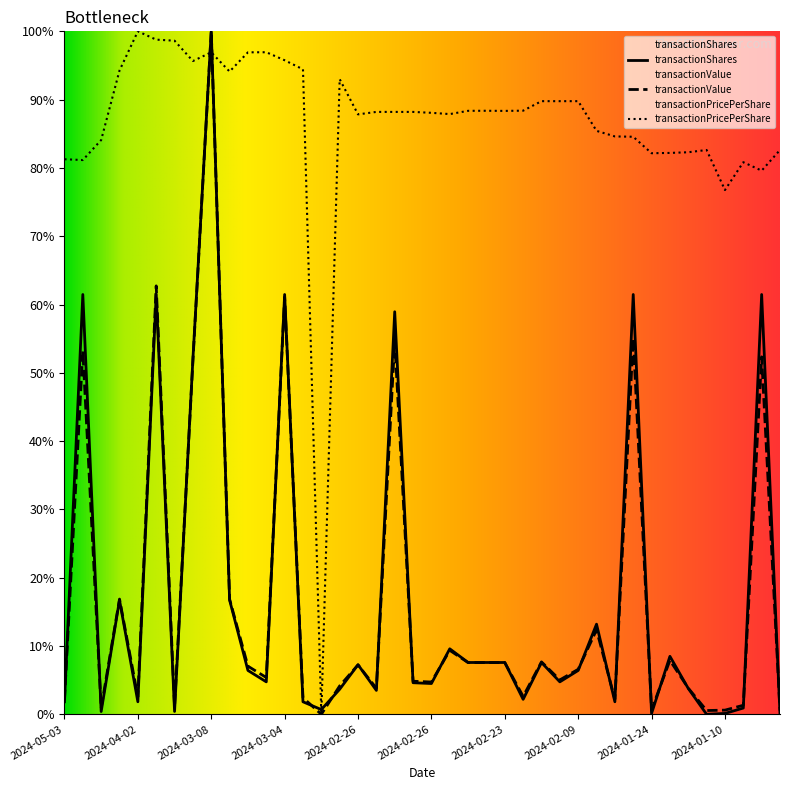

How many intersections are there between transactionPricePerShare and transactionShares?

4